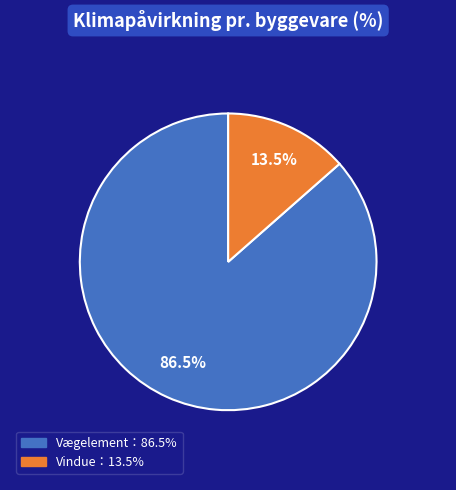

Does any single category account for the majority?

Yes